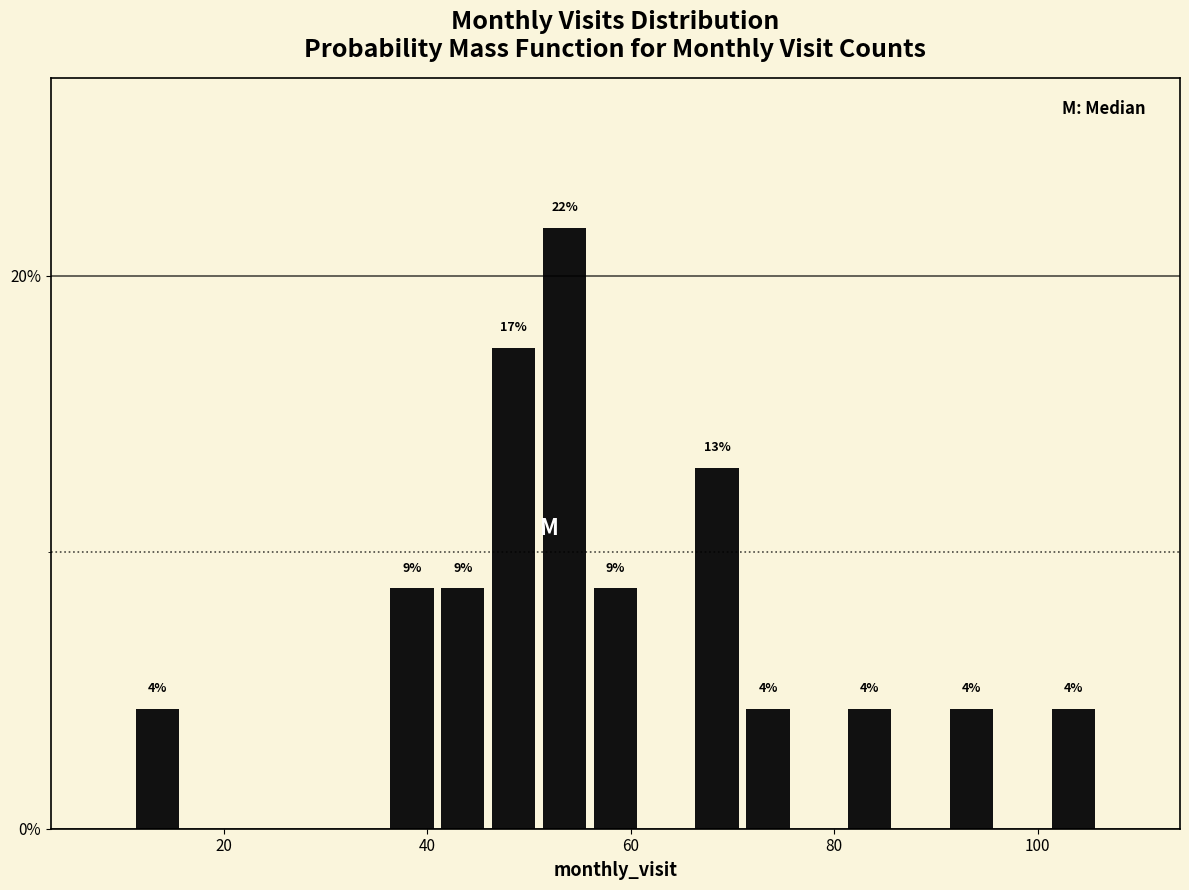

Around what value on the x-axis is the tallest bar? Give the approximate position of its centre, as read against the axis.

54